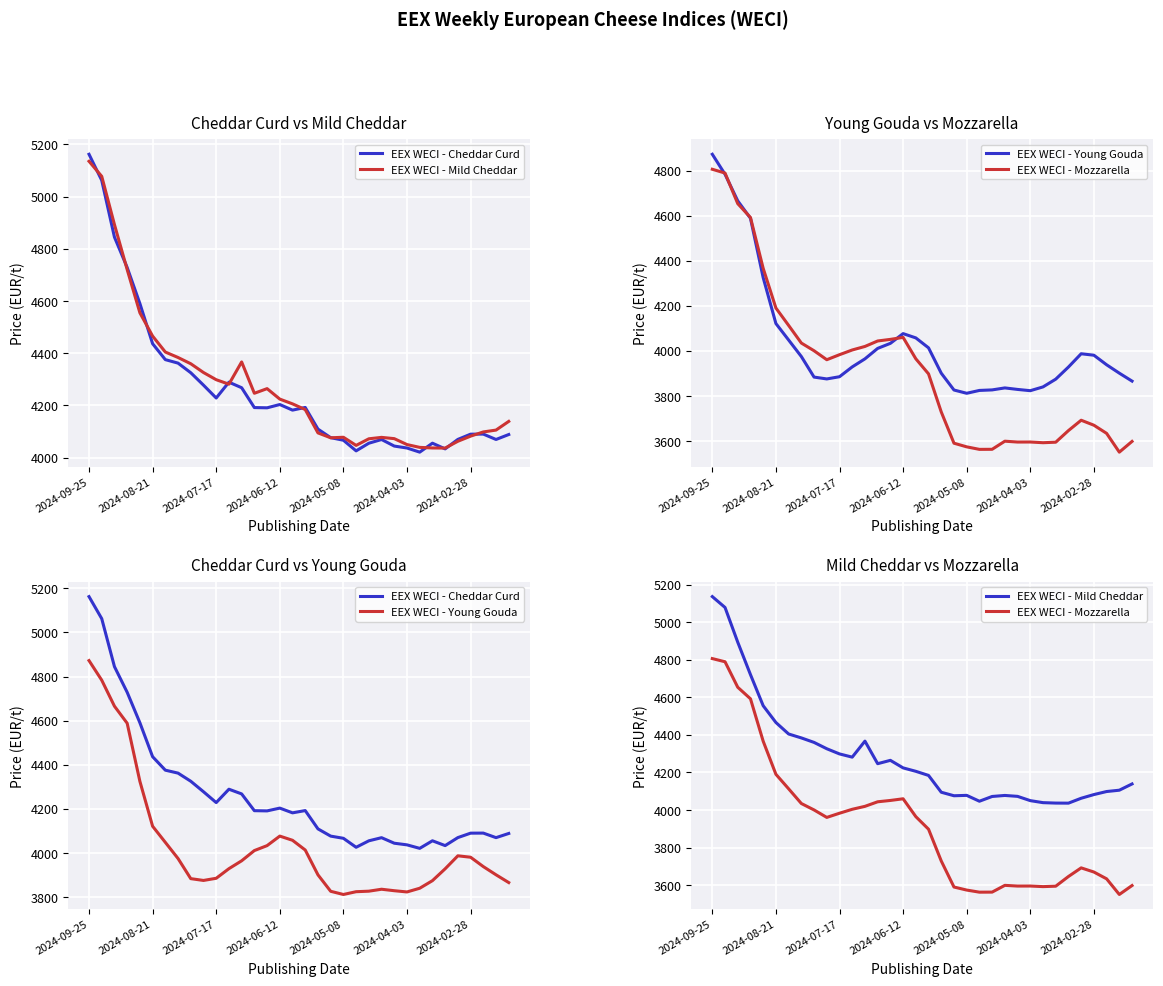

Count the number of data series in this chart.

4